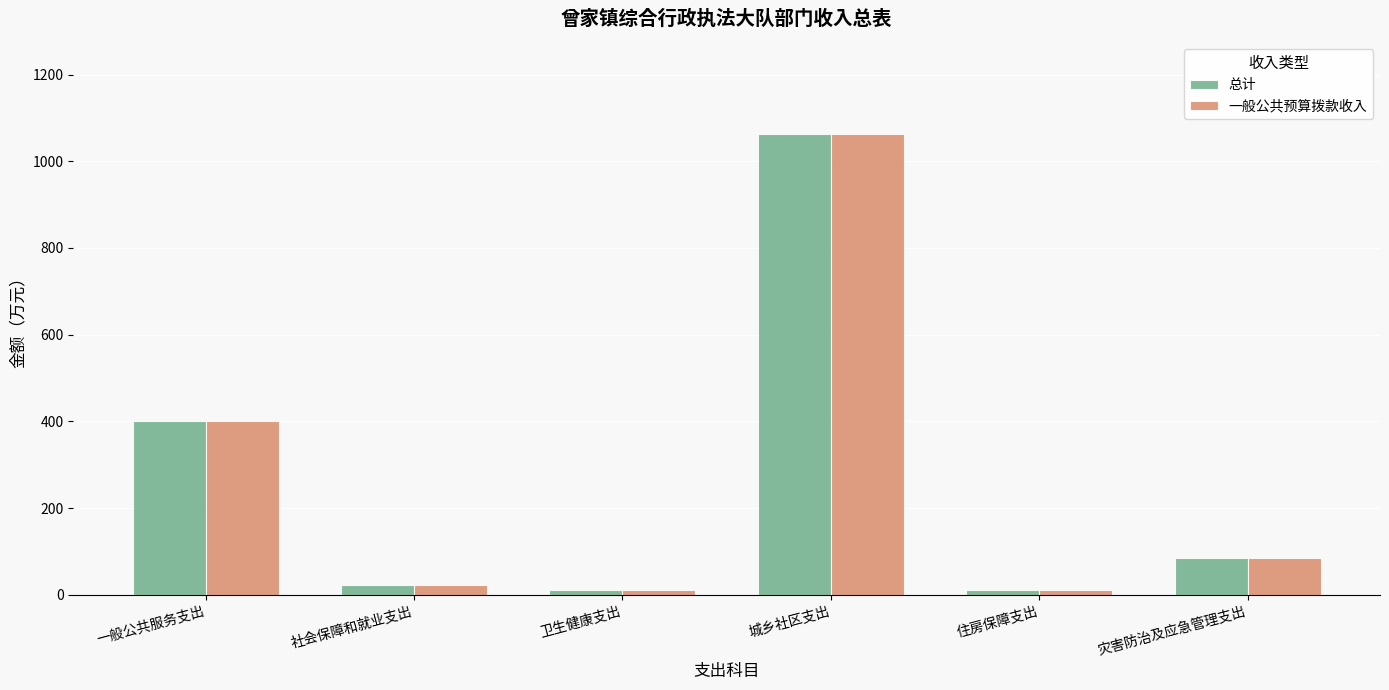

Count the number of data series in this chart.

2